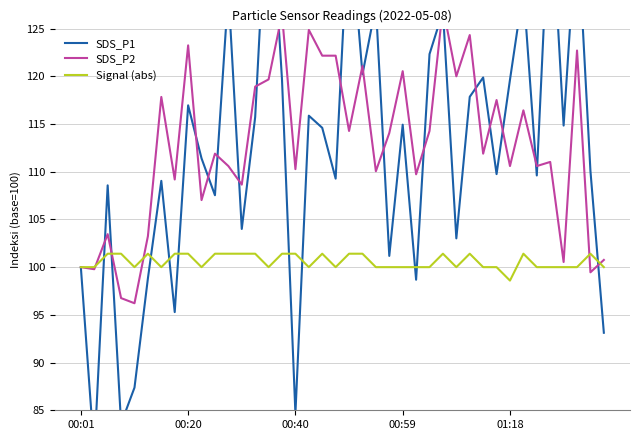

Which category has the lowest value in the Signal (abs) series?

01:18